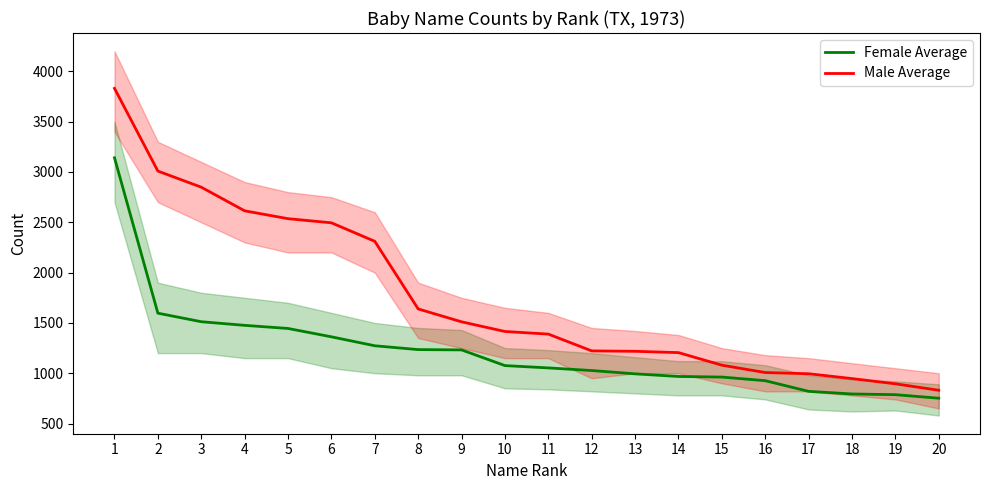

Reading left to right, transcribe all the data shown in this chart.

Female Average: 3141	1597	1512	1476	1445	1362	1273	1235	1232	1076	1053	1027	994	968	962	926	820	794	787	752
Male Average: 3831	3009	2849	2614	2536	2495	2311	1639	1511	1415	1389	1222	1218	1205	1080	1007	995	947	895	831